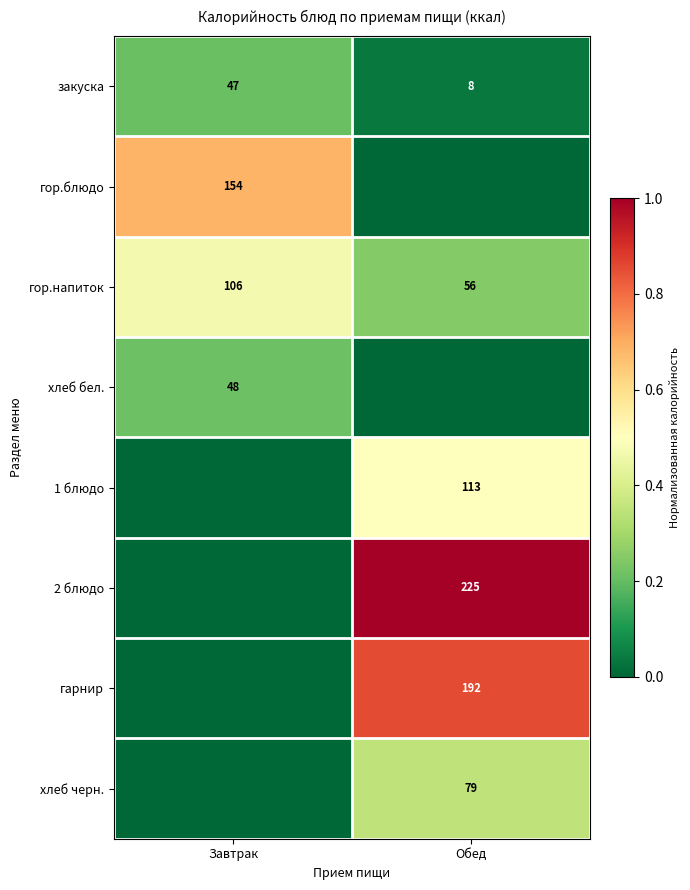

What is the difference between the maximum and minimum values in the гор.напиток series?

50